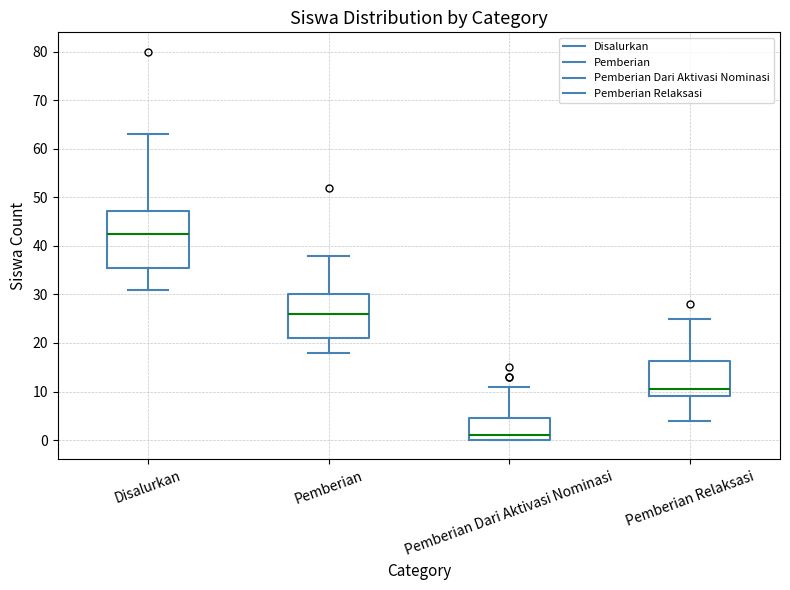

Reading left to right, transcribe this box plot: for each box, give where its median line is, the range the box spans, and where its two whiskers end, as read against the y-axis. The values are not printed on the chart, so give them approximately, as read against the axis.

Disalurkan: median 43, box 36 to 47, whiskers 31 to 63
Pemberian: median 26, box 21 to 30, whiskers 18 to 38
Pemberian Dari Aktivasi Nominasi: median 1, box 0 to 5, whiskers 0 to 11
Pemberian Relaksasi: median 11, box 9 to 16, whiskers 4 to 25